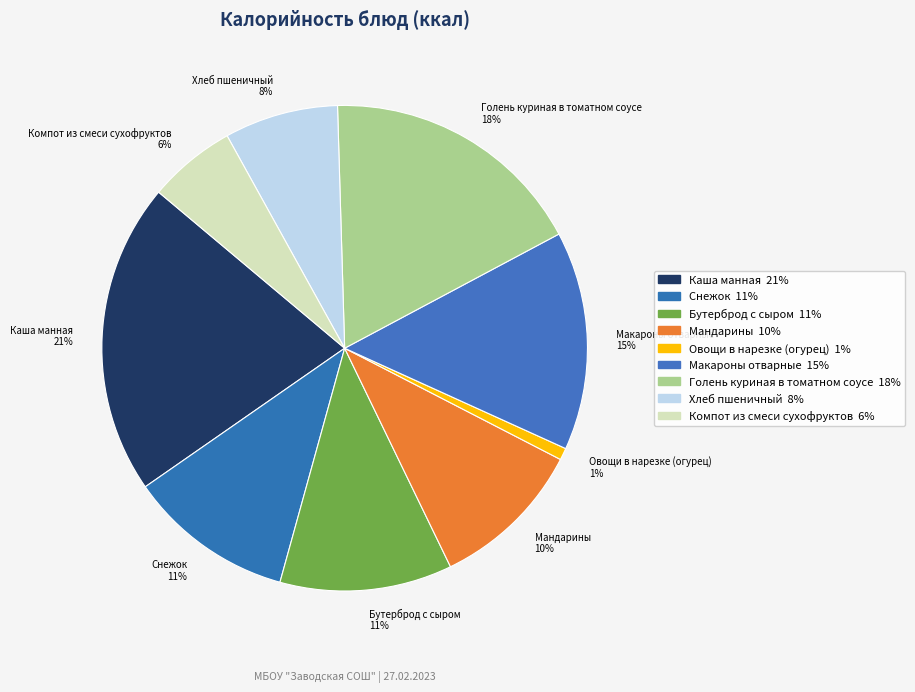

Is Макароны отварные the majority of the pie?

No